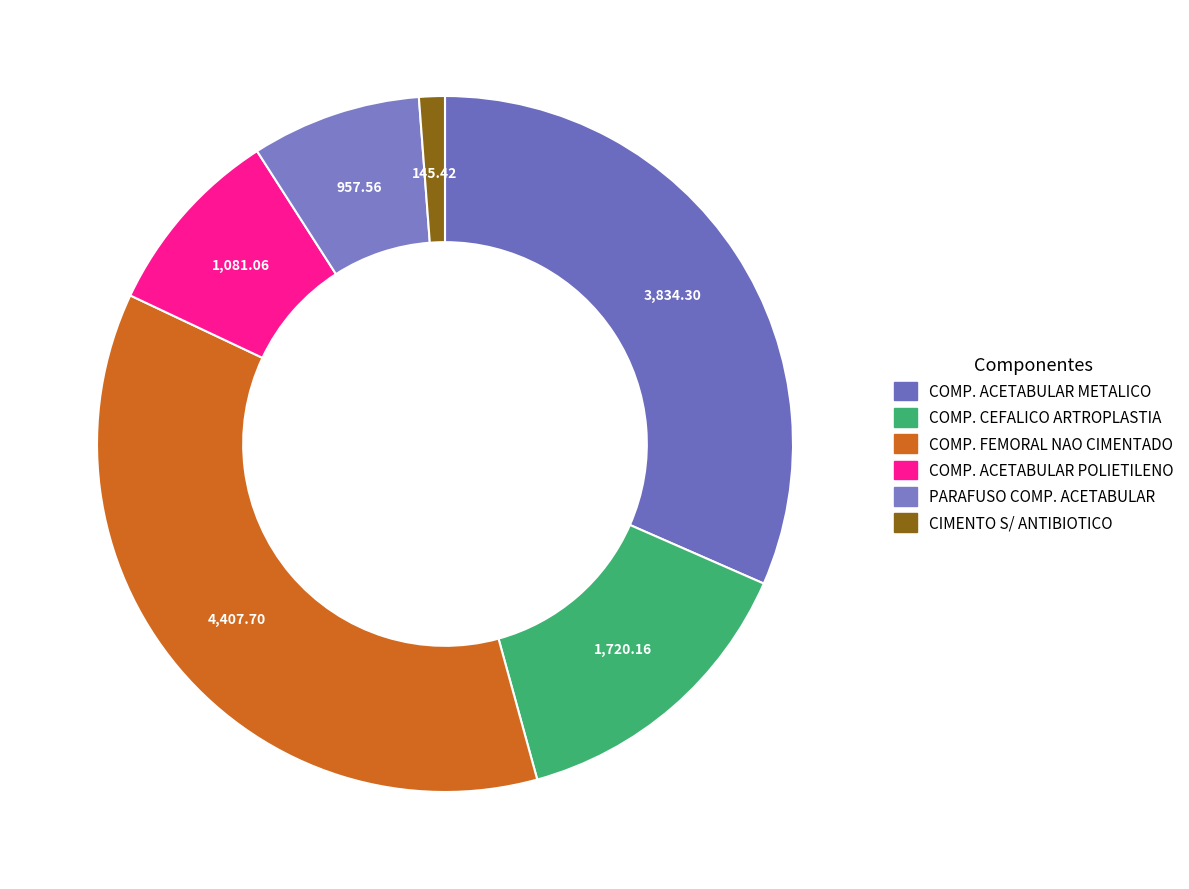

How many segments does this pie chart have?

6